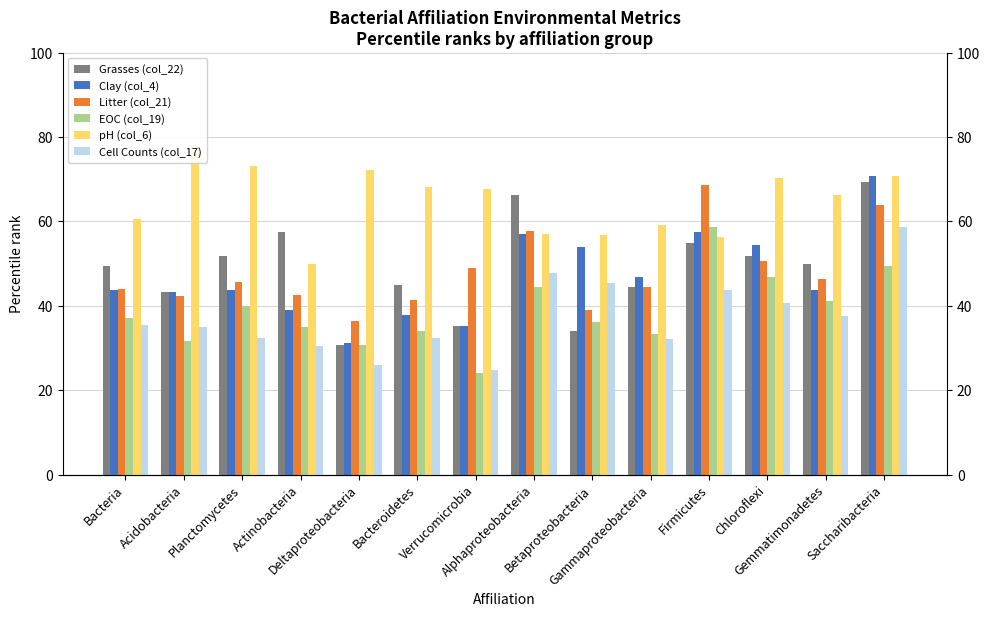

What is the difference between the Cell Counts (col_17) values at Bacteroidetes and Alphaproteobacteria?

15.6